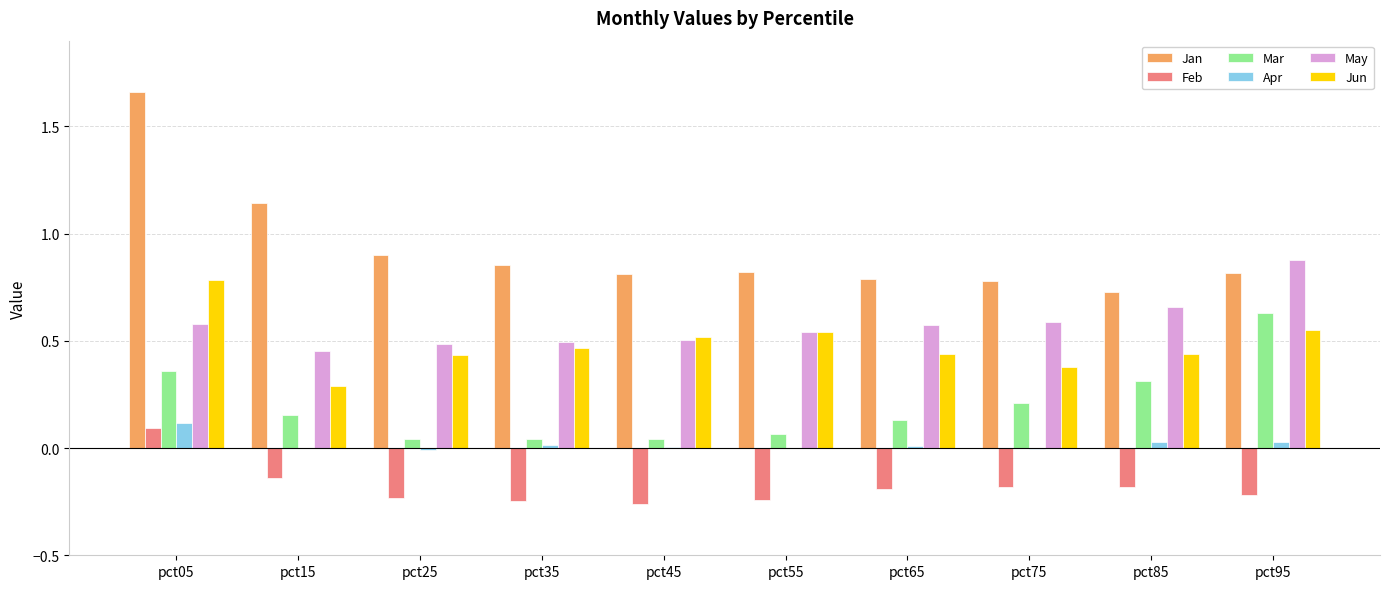

What is the highest value of the Jun series?

0.8